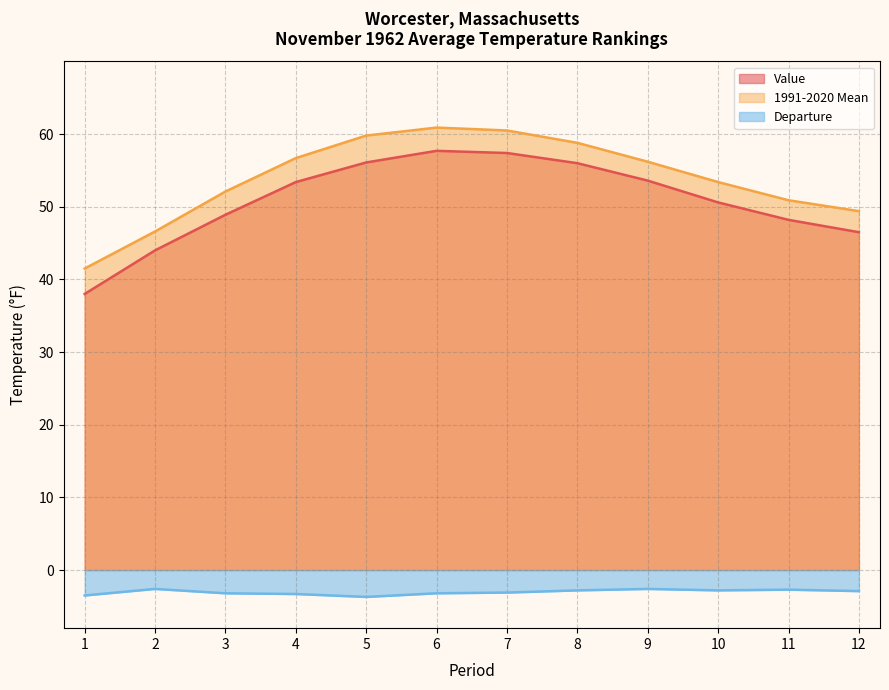

Is it true that Value equals 14.5 at 7?

False